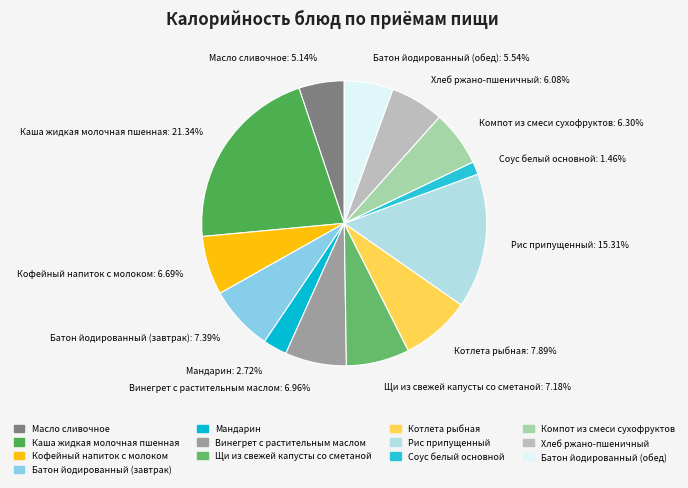

To the nearest percent, what percentage of the pie is Мандарин?

3%